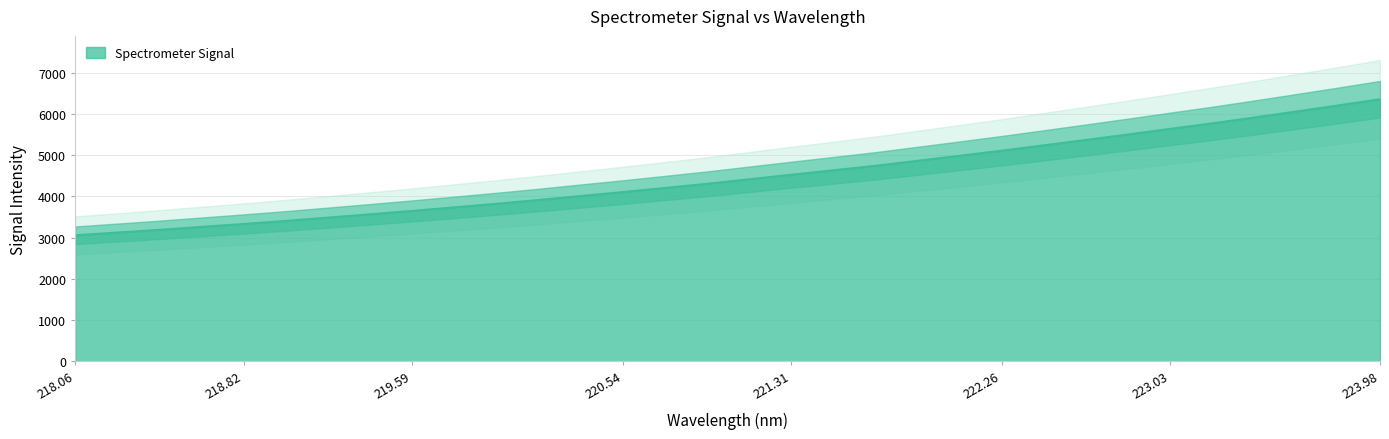

True or false: Spectrometer Signal has a value of 3329.6 at 218.82.

True